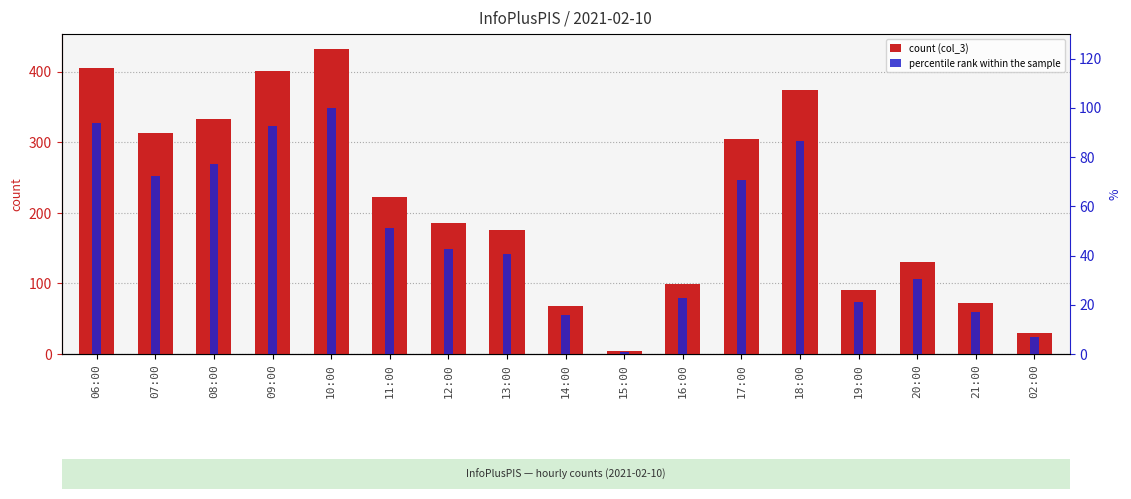

How many series are shown in this chart?

2